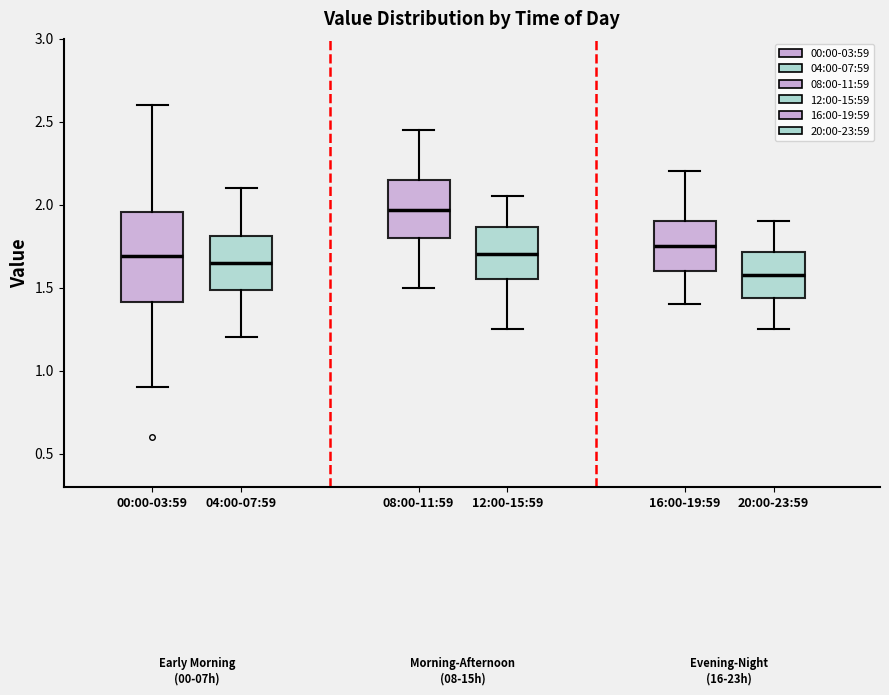

Reading left to right, transcribe this box plot: for each box, give where its median line is, the range the box spans, and where its two whiskers end, as read against the y-axis. The values are not printed on the chart, so give them approximately, as read against the axis.

00:00-03:59: median 1.70, box 1.40 to 1.95, whiskers 0.90 to 2.60
04:00-07:59: median 1.65, box 1.50 to 1.80, whiskers 1.20 to 2.10
08:00-11:59: median 1.95, box 1.80 to 2.15, whiskers 1.50 to 2.45
12:00-15:59: median 1.70, box 1.55 to 1.85, whiskers 1.25 to 2.05
16:00-19:59: median 1.75, box 1.60 to 1.90, whiskers 1.40 to 2.20
20:00-23:59: median 1.60, box 1.45 to 1.70, whiskers 1.25 to 1.90